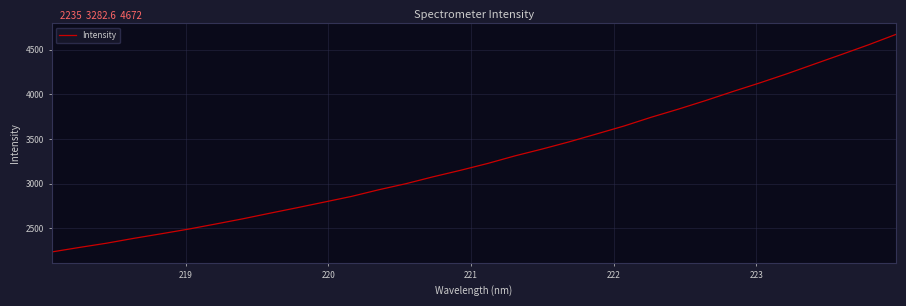

What is the difference between the maximum and minimum values?

2437.3